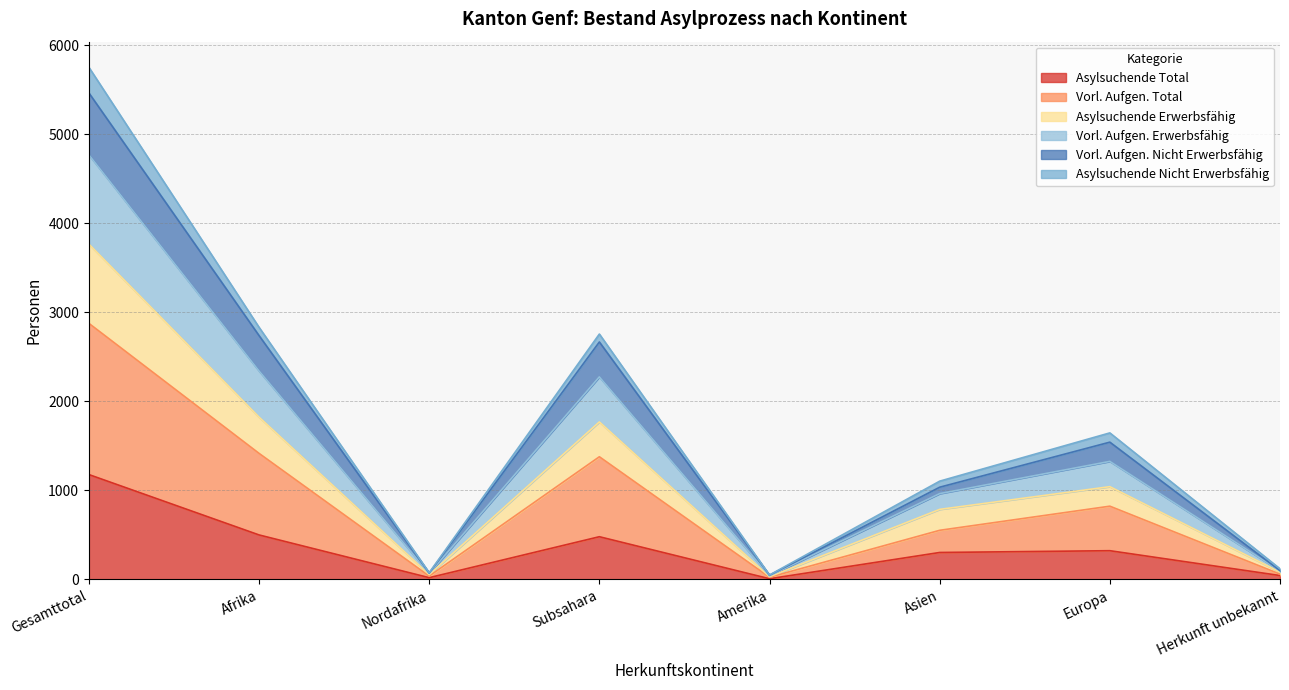

How many interior local peaks does the Asylsuchende Erwerbsfähig series have?

2